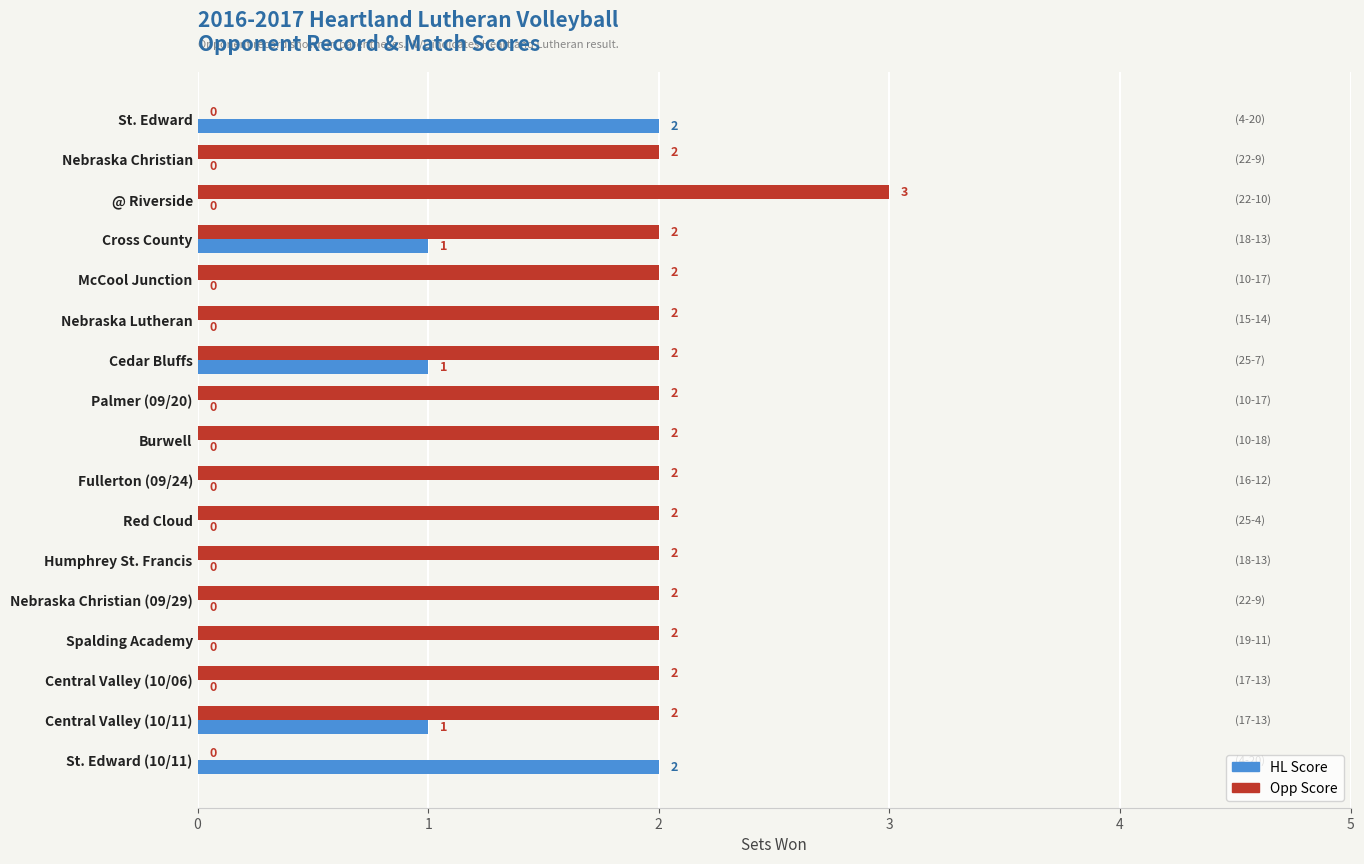

What are all the series names shown in the legend?

HL Score, Opp Score